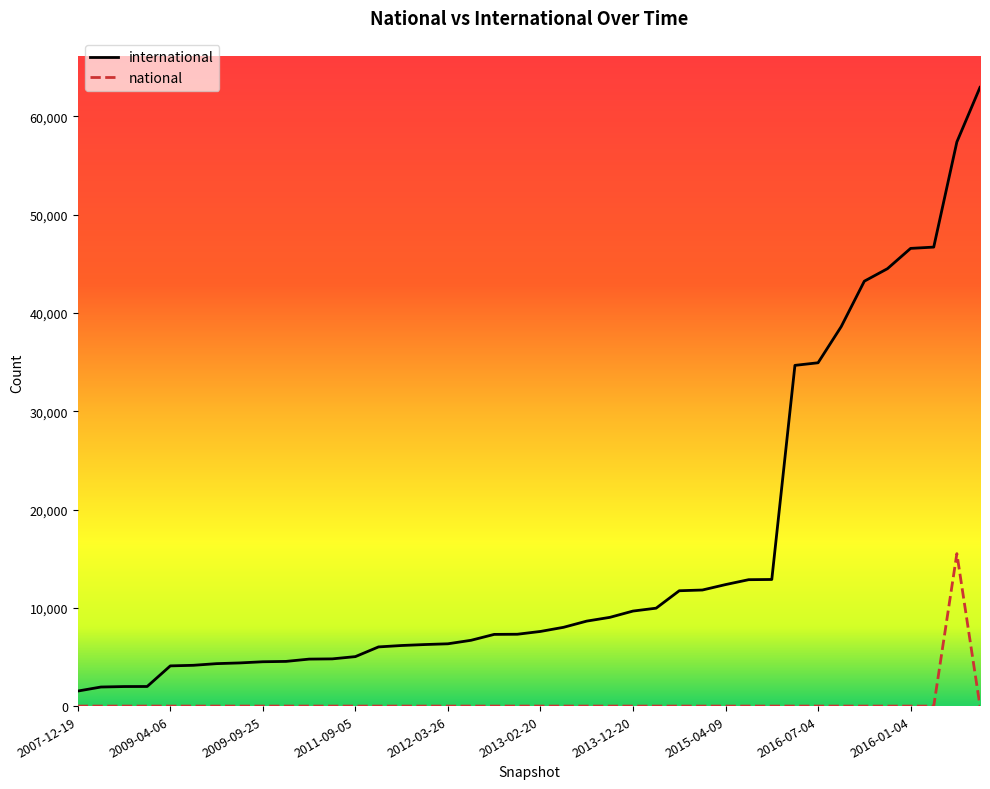

True or false: national and international intersect in this chart.

False